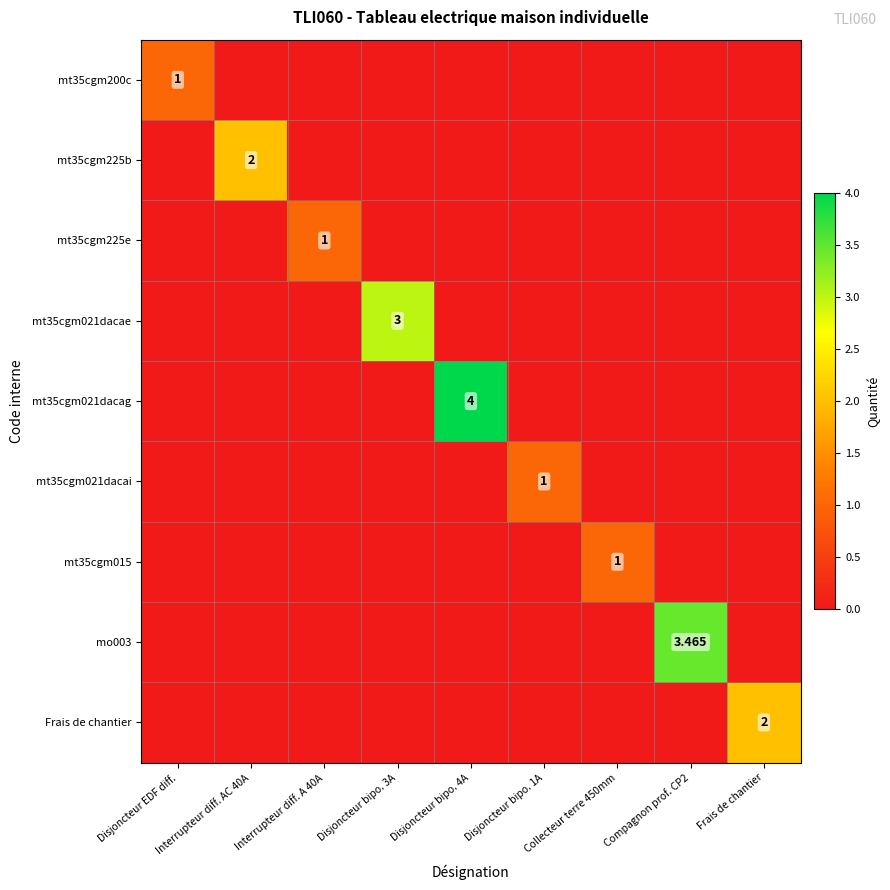

What is the difference between the Frais de chantier values at Disjoncteur bipo. 4A and Frais de chantier?

2.0